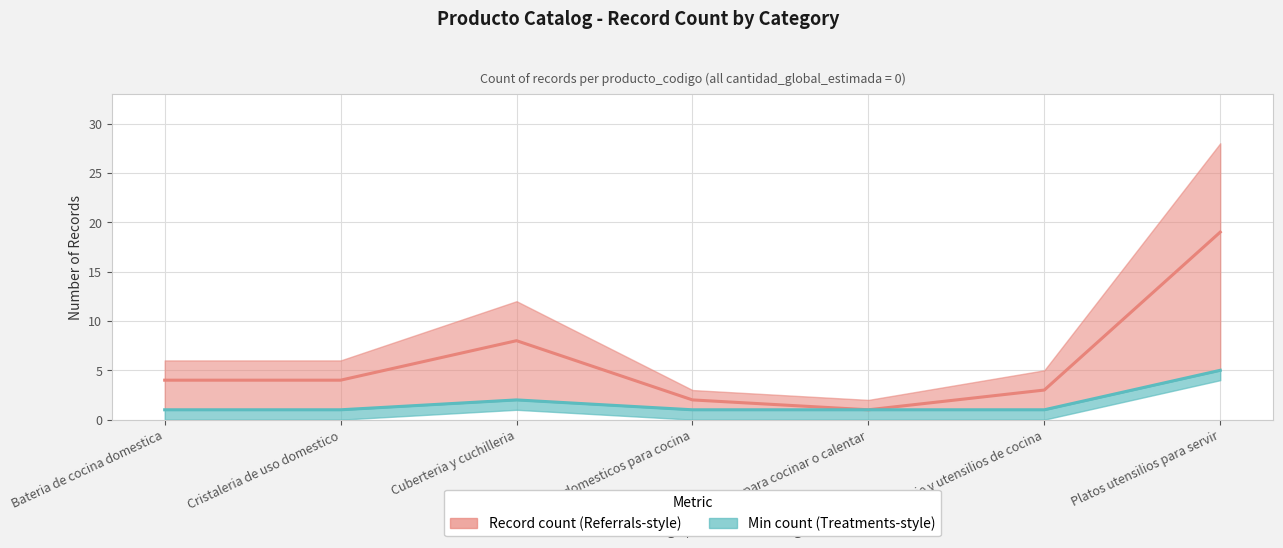

What is the sum of the Min count values at Platos utensilios para servir and Electrodomesticos para cocina?

6